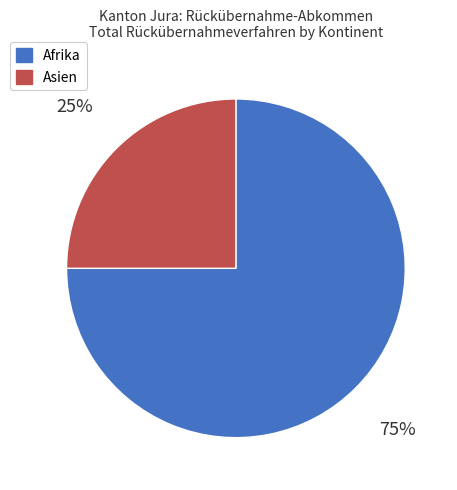

The Afrika slice represents 62% of the pie. True or false?

False